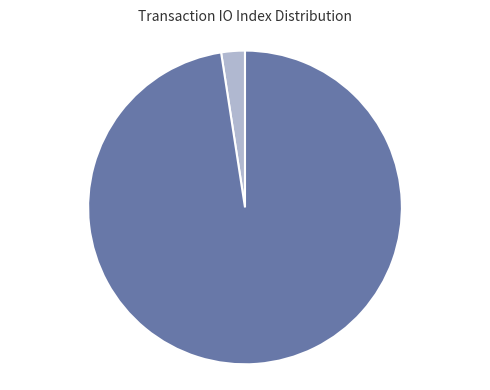

How many slices are in this pie chart?

2